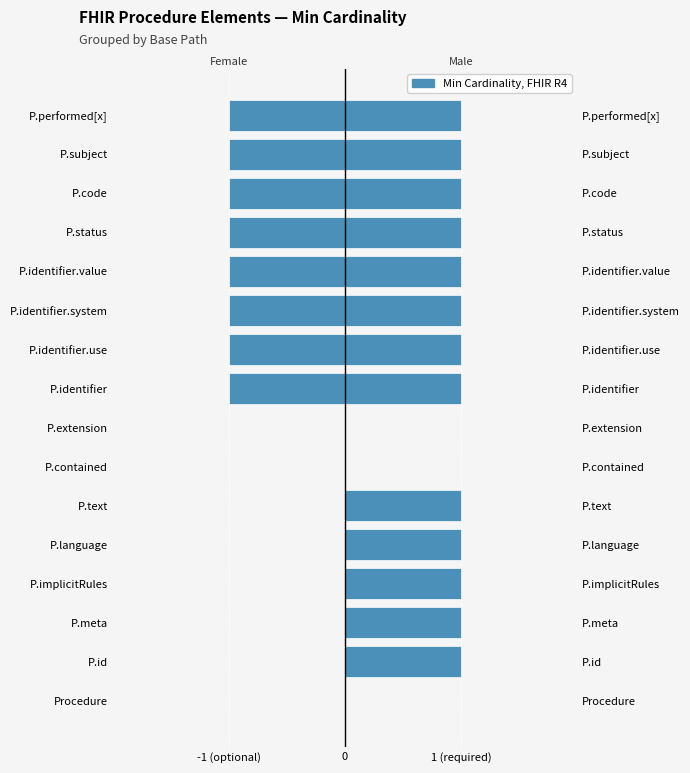

What is the difference between the Female (Min=0) values at P.identifier and P.text?

1